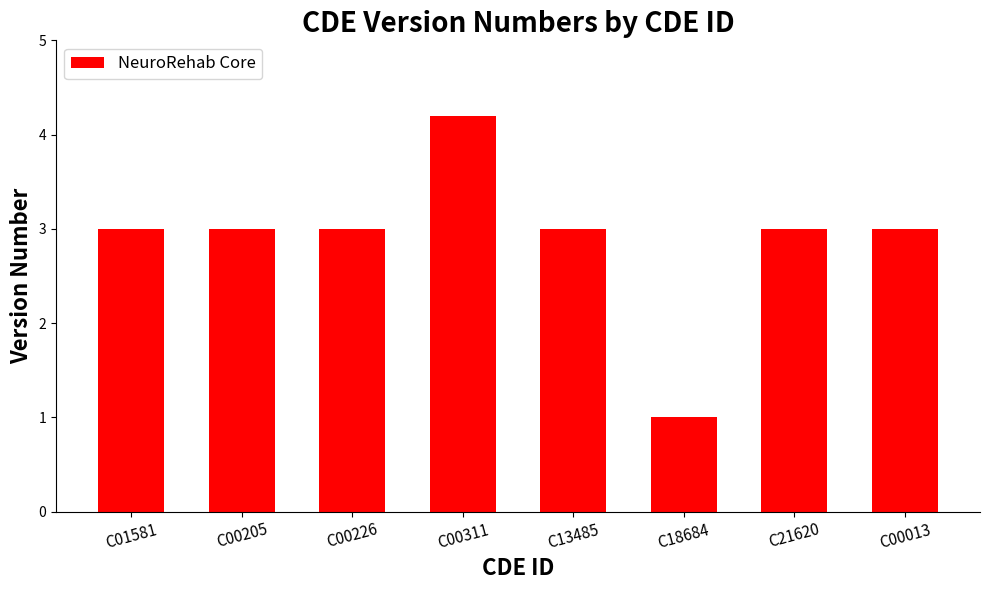

The chart shows a value of 4.4 at C00226. True or false?

False